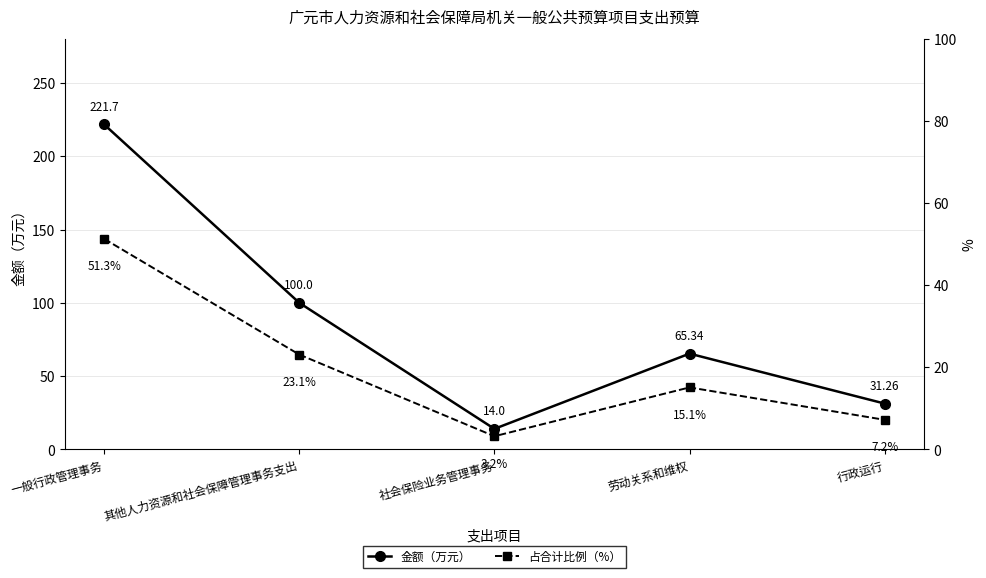

Where is the first local minimum for 占合计比例（%）?

社会保险业务管理事务